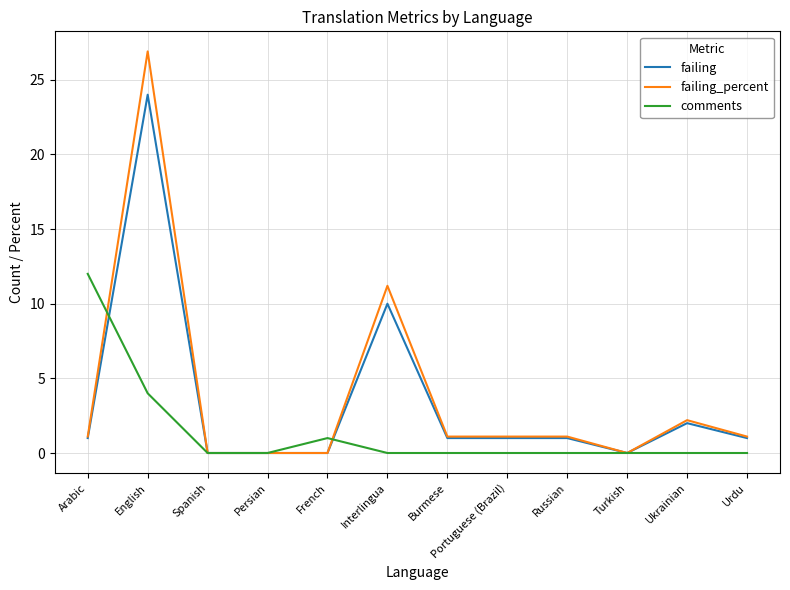

What is the sum of the failing_percent values at Ukrainian and Turkish?

2.2